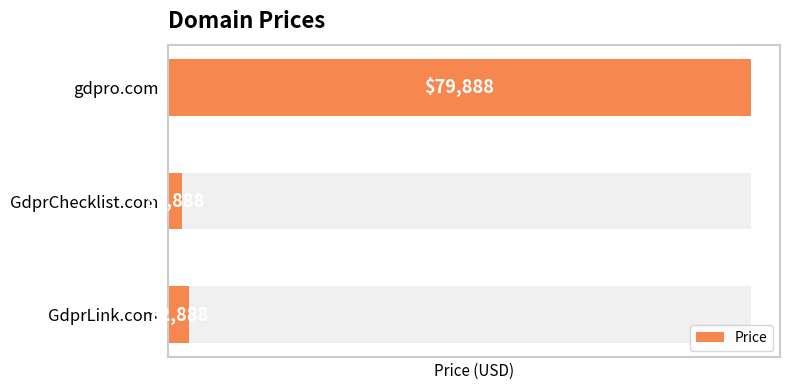

List the labels in order of value, smallest first.

GdprChecklist.com, GdprLink.com, gdpro.com